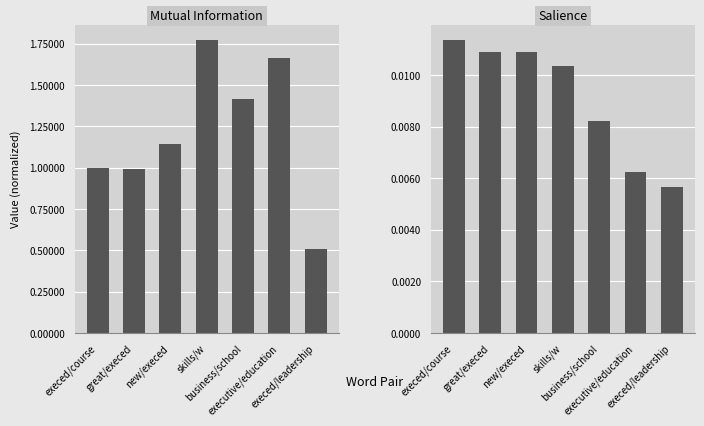

Is the value of Salience at execed/course greater than the value of Mutual Information at execed/leadership?

No